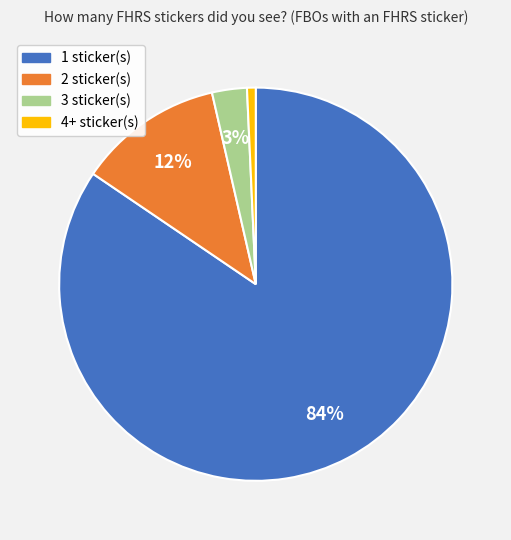

To the nearest percent, what is the average slice percentage?

25%